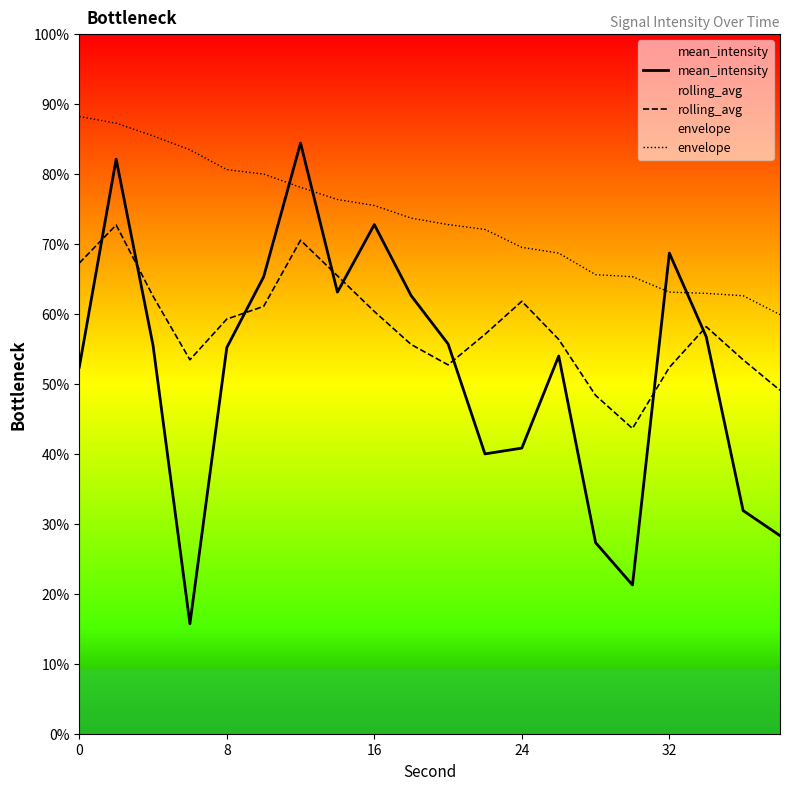

After their last crossing, which series has the higher values: envelope or mean_intensity?

envelope